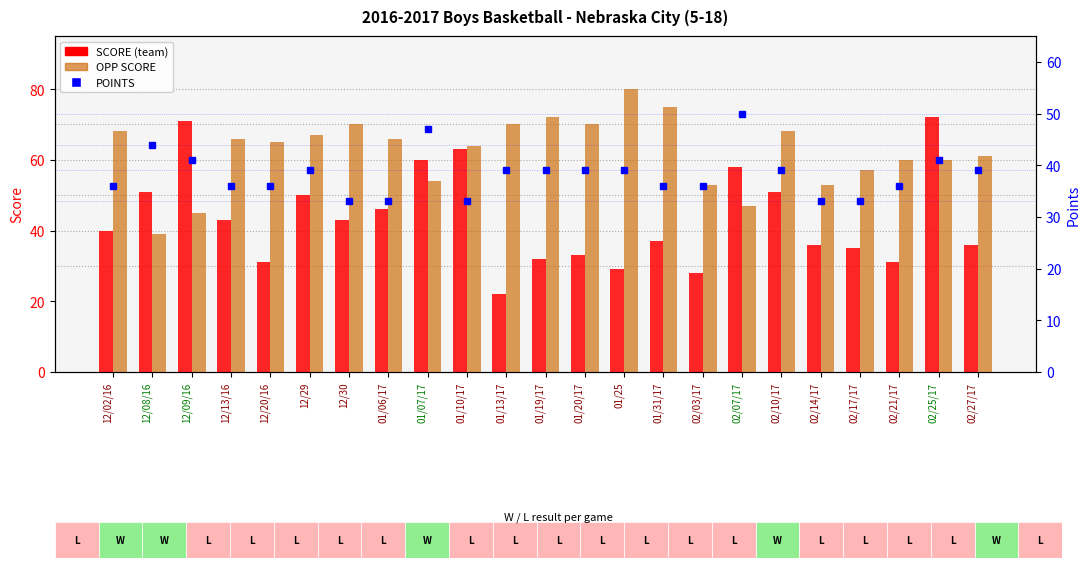

Between 12/29 and 02/25/17, which is larger?

02/25/17